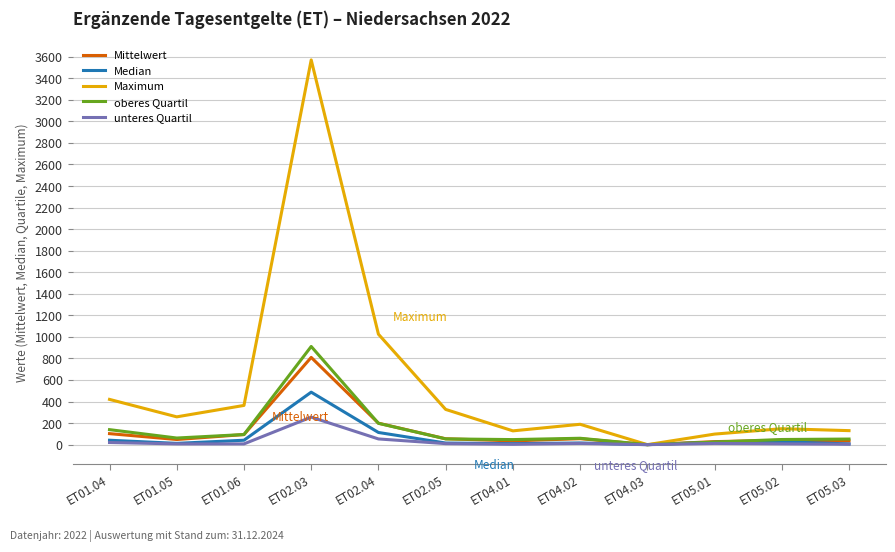

What is the sum of the Mittelwert values at ET02.03 and ET02.04?

1008.8